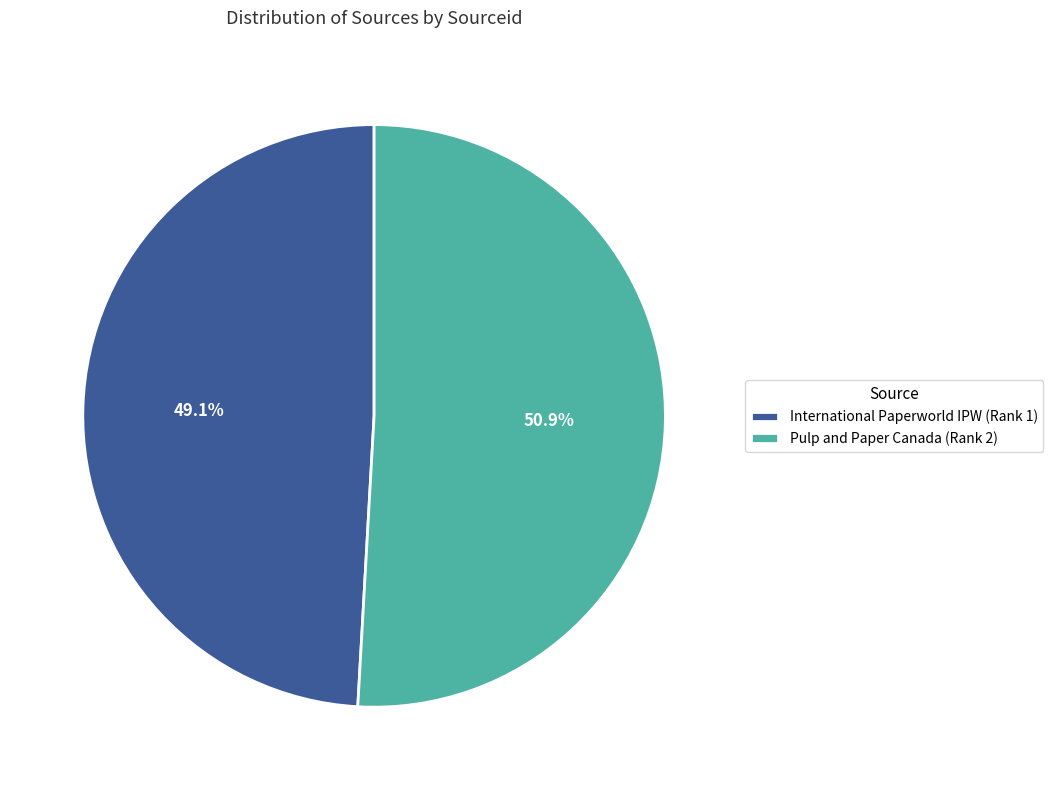

True or false: International Paperworld IPW (Rank 1) accounts for 49% of the total.

True